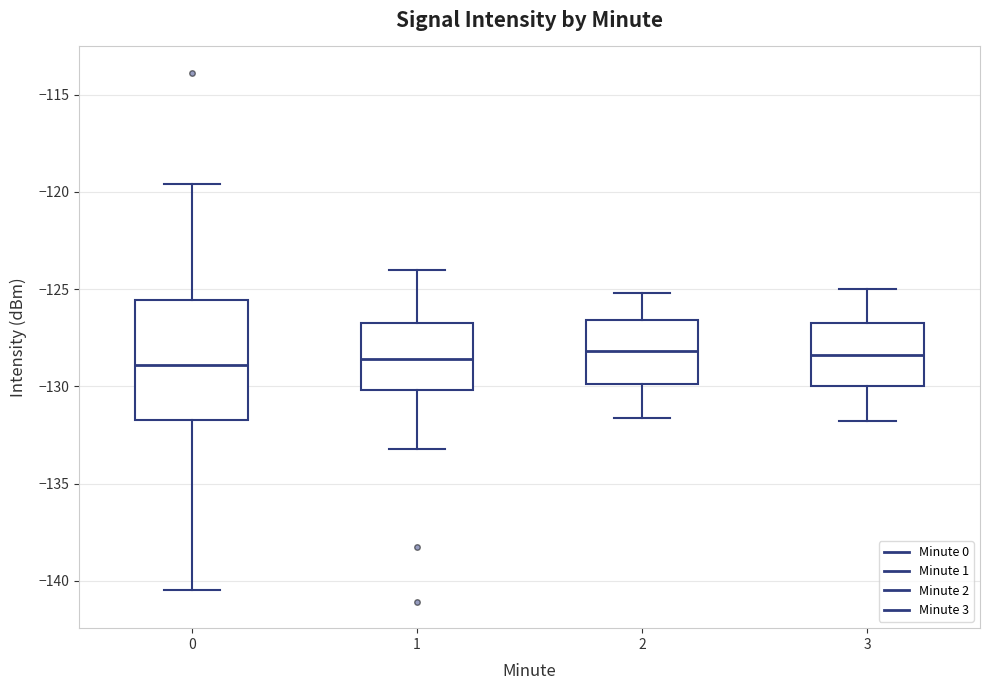

Reading left to right, read every box against the y-axis: the position of its median line, the range the box covers, and the ends of its whiskers. The values are not printed on the chart, so give them approximately, as read against the axis.

0: median -129.0, box -131.5 to -125.5, whiskers -140.5 to -119.5
1: median -128.5, box -130.0 to -127.0, whiskers -133.0 to -124.0
2: median -128.0, box -130.0 to -126.5, whiskers -131.5 to -125.0
3: median -128.5, box -130.0 to -126.5, whiskers -132.0 to -125.0